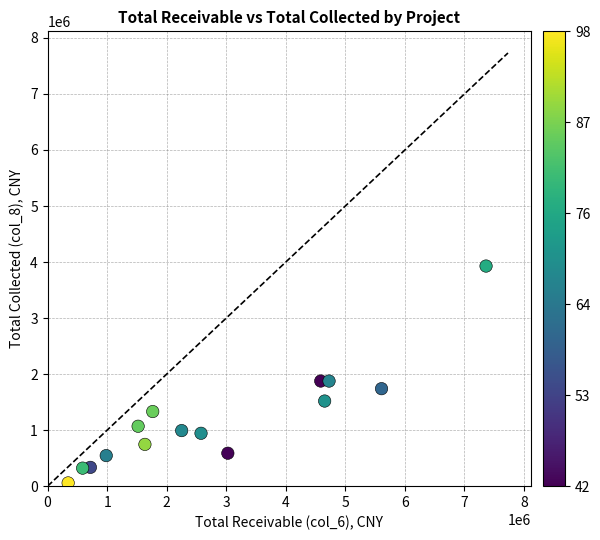

What is the range of Y values (max minus min)?

3870889.1